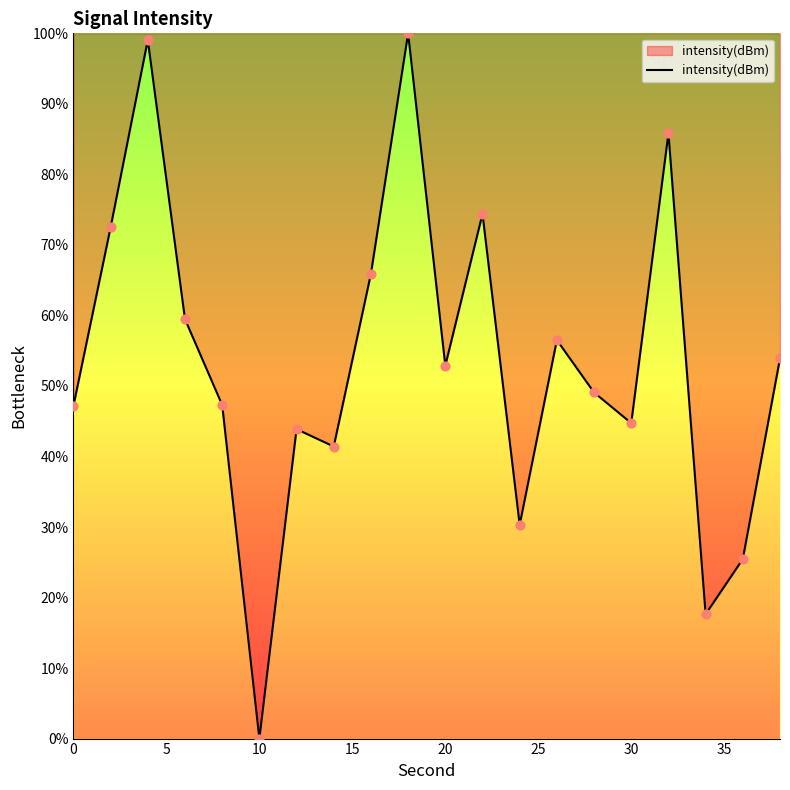

What is the greatest value displayed?

100.0